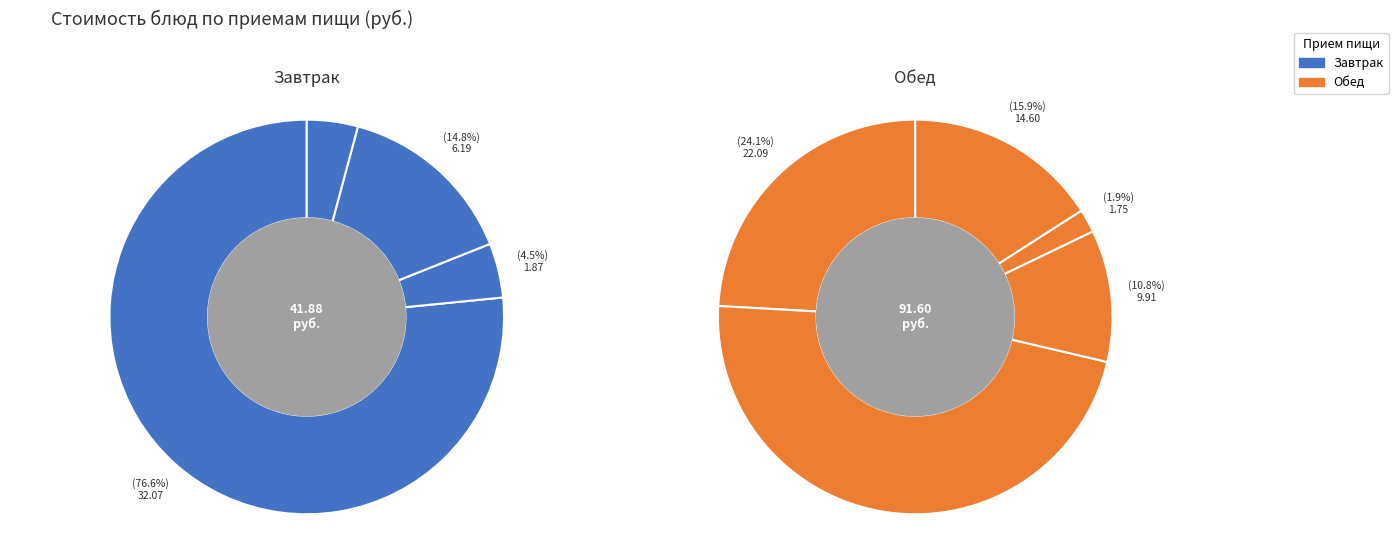

Does Завтрак (Хлеб пшеничный) account for over 50% of the chart?

No